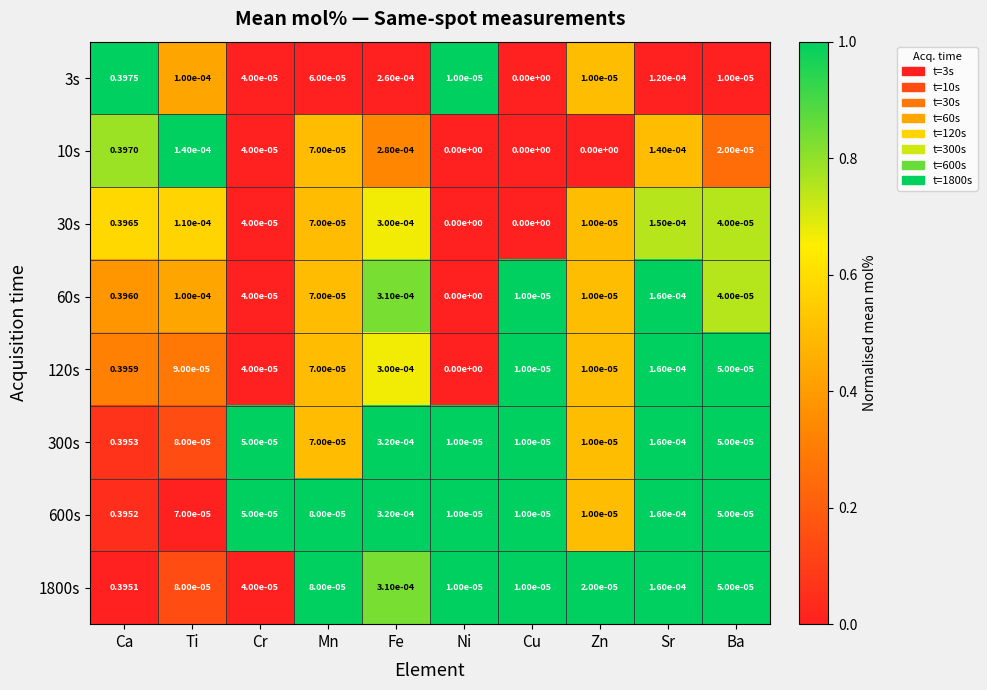

Which category has the lowest value in the 60s series?

Ni